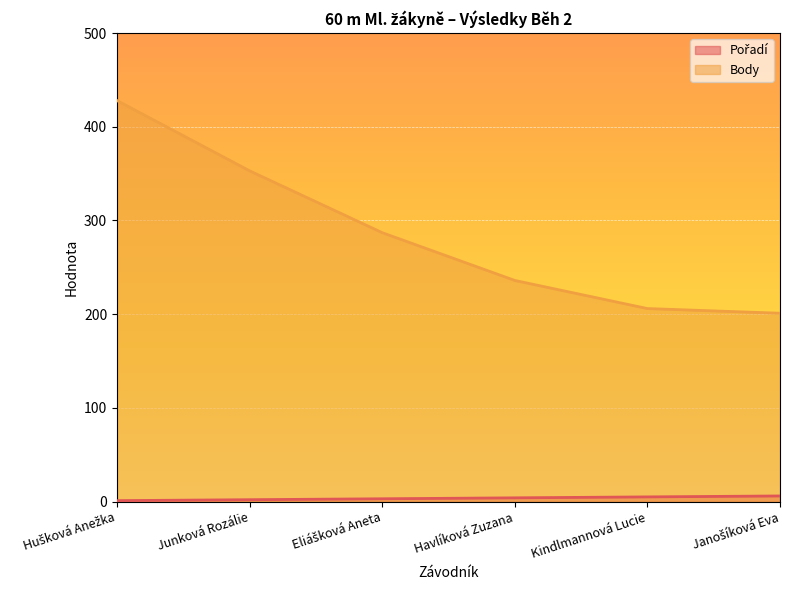

True or false: Pořadí has a value of 1 at Hušková Anežka.

True